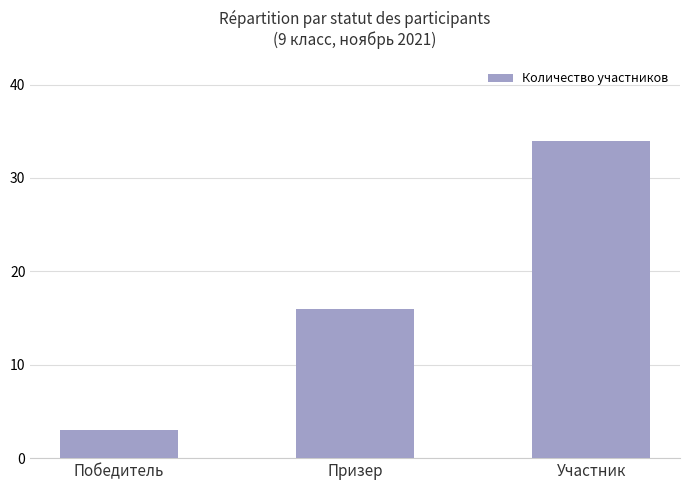

At which label is the value closest to 18?

Призер